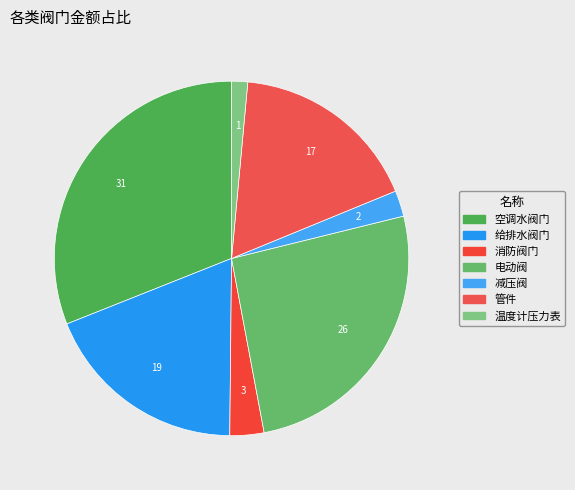

To the nearest percent, what is the average slice percentage?

14%